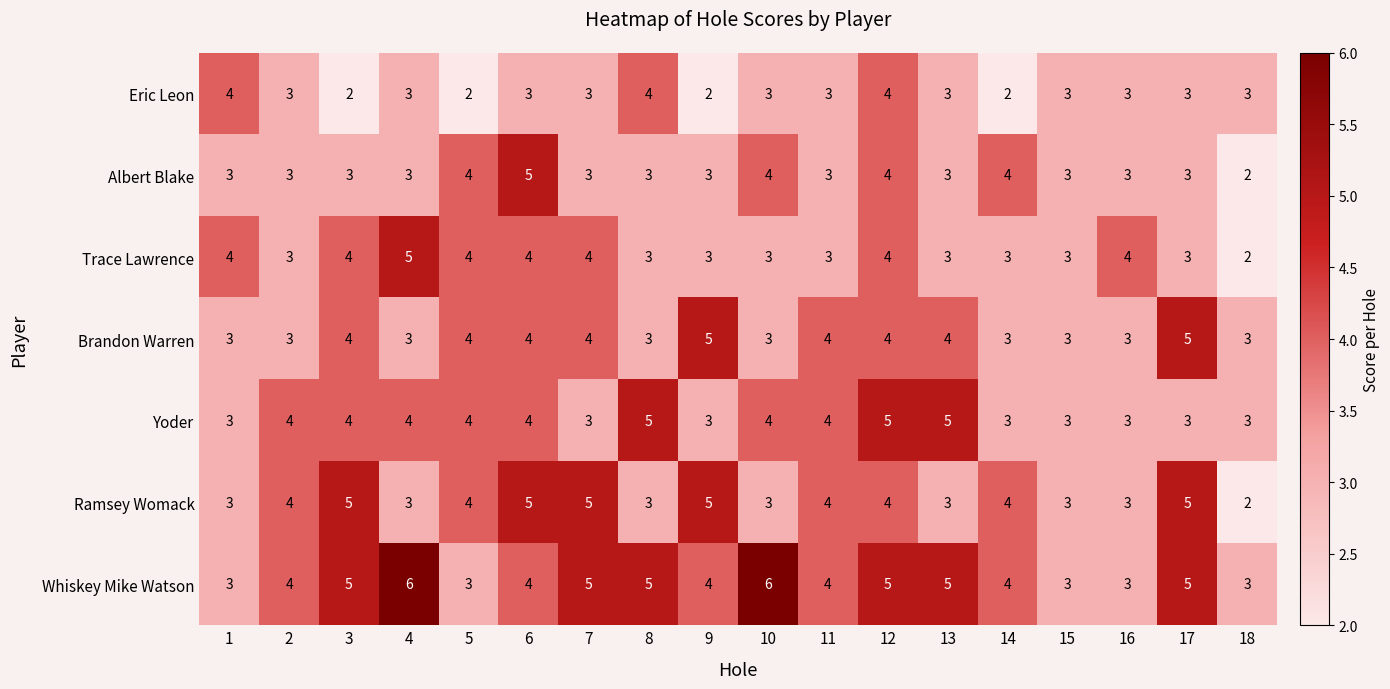

What is the average value of the Eric Leon series?

3